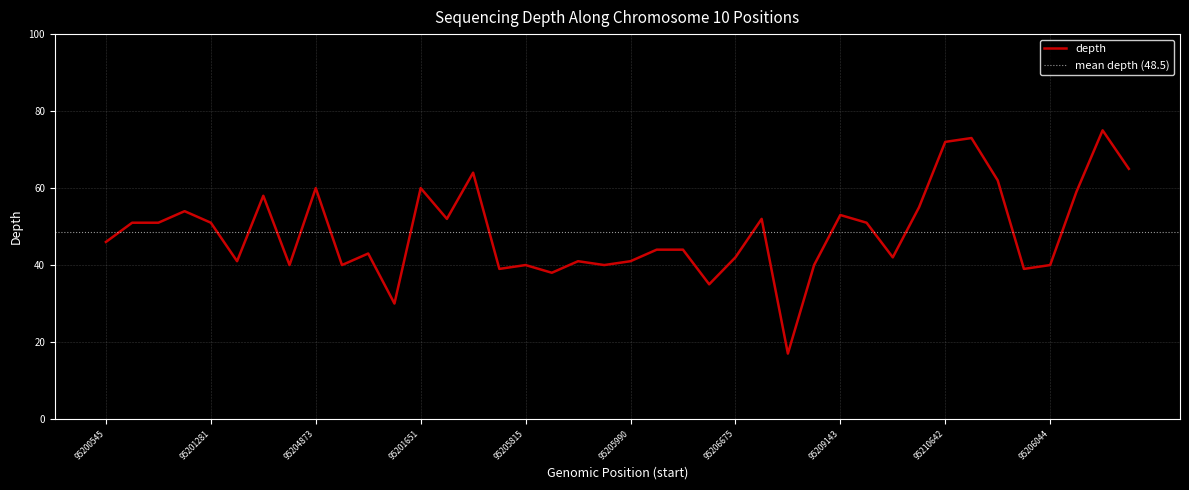

What is the difference between the maximum and minimum values?

58